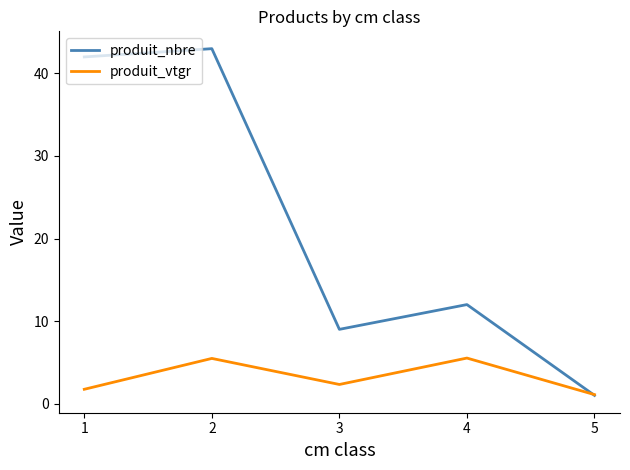

Where does the produit_vtgr series first go above 2?

2